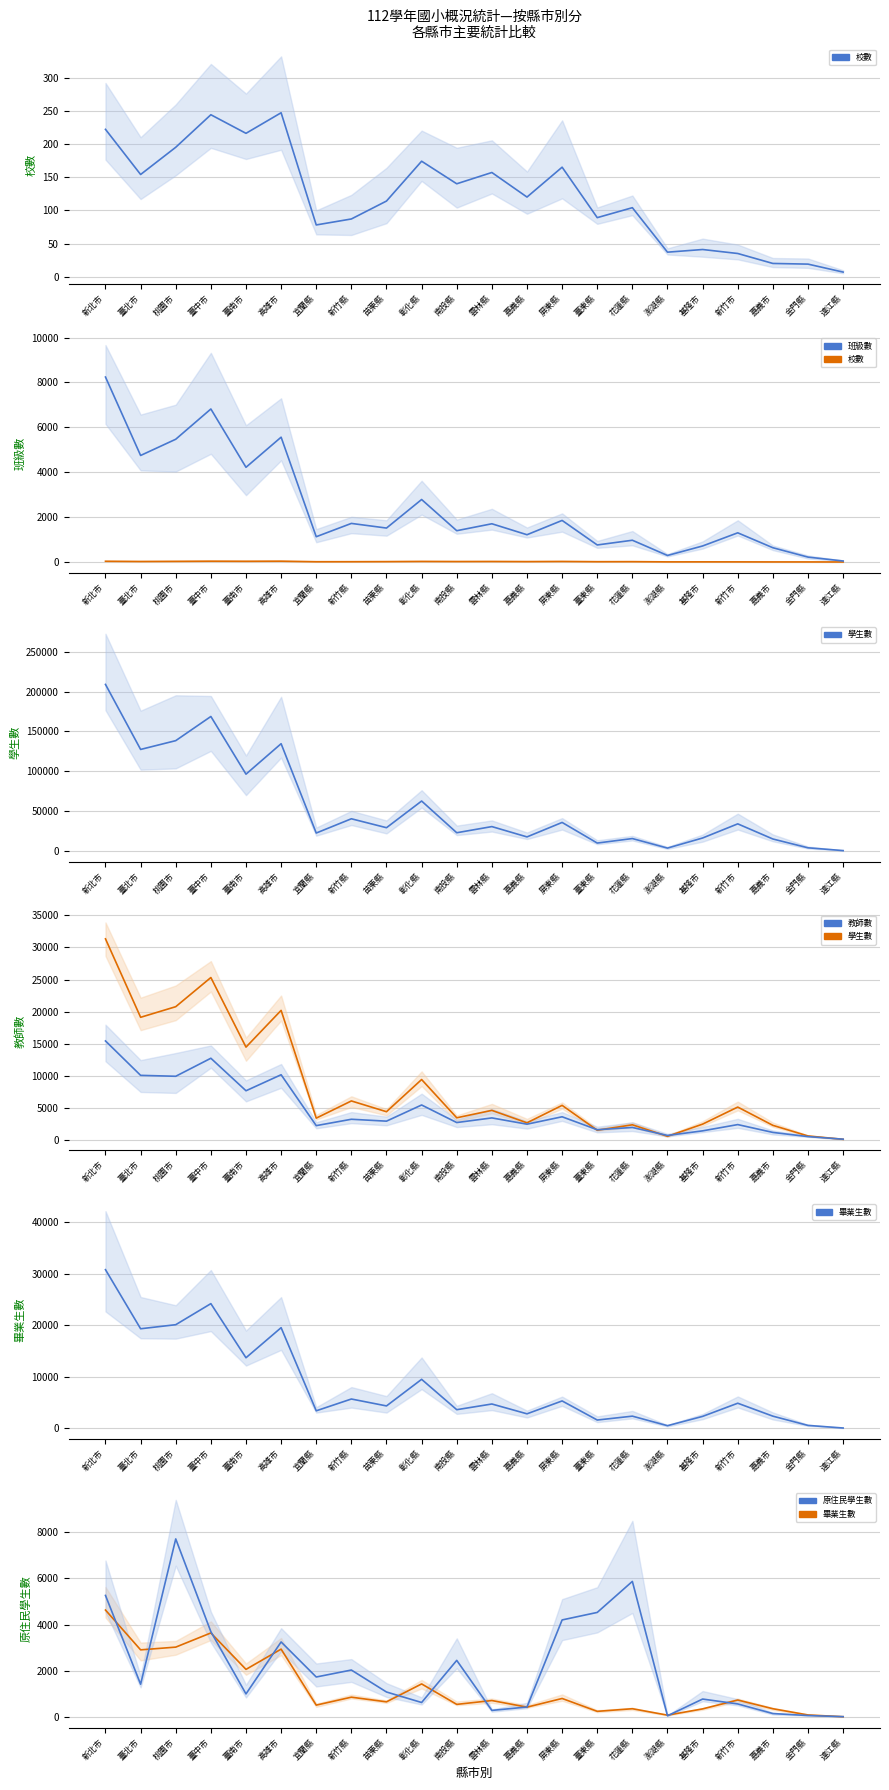

Reading left to right, extract all data points from this chart.

校數: 222.0	154.0	195.0	244.0	216.0	247.0	78.0	87.0	114.0	174.0	140.0	157.0	120.0	165.0	89.0	104.0	37.0	41.0	35.0	20.0	19.0	7.0
班級數: 8240.0	4746.0	5469.0	6817.0	4219.0	5561.0	1126.0	1719.0	1512.0	2784.0	1394.0	1703.0	1215.0	1852.0	759.0	969.0	291.0	714.0	1300.0	635.0	218.0	45.0
學生數: 208971.0	127398.0	138435.0	168751.0	96383.0	134605.0	22523.0	40410.0	29208.0	62675.0	22883.0	30604.0	17664.0	35817.0	9944.0	15595.0	3632.0	16303.0	34035.0	15035.0	3988.0	496.0
教師數: 15420.0	10053.0	9910.0	12721.0	7651.0	10148.0	2210.0	3203.0	2908.0	5431.0	2690.0	3414.0	2436.0	3590.0	1572.0	1925.0	679.0	1396.0	2373.0	1150.0	499.0	96.0
畢業生數: 4625.1	2904.2	3022.2	3635.8	2059.3	2935.7	513.6	857.2	655.9	1430.7	546.0	711.9	426.0	801.1	244.8	357.8	80.0	351.1	734.4	357.6	88.0	12.4
原住民學生數: 5257.0	1418.0	7702.0	3690.0	998.0	3246.0	1730.0	2031.0	1081.0	627.0	2449.0	285.0	432.0	4198.0	4523.0	5865.0	52.0	776.0	565.0	149.0	63.0	15.0